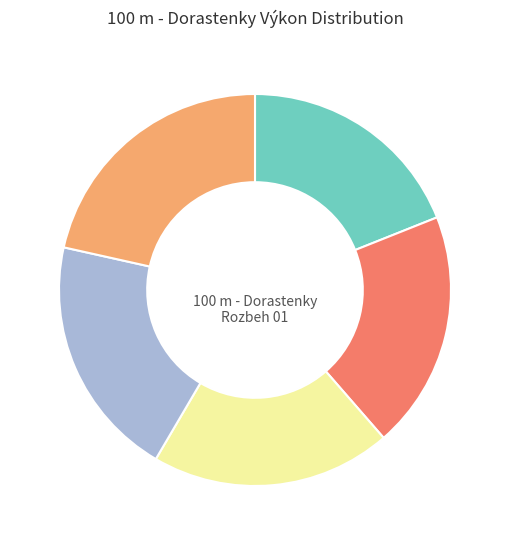

Is there a majority slice in this chart?

No